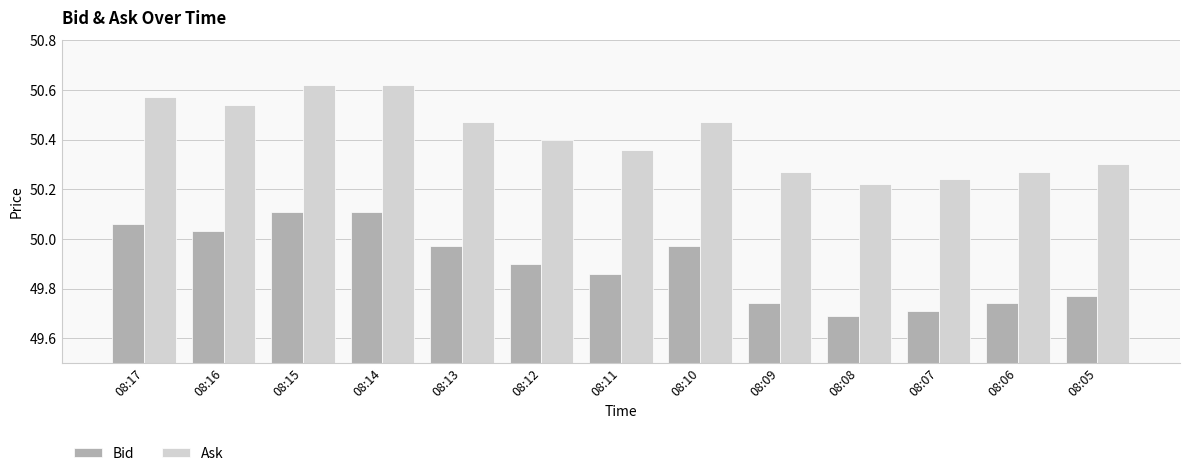

Is it true that Bid equals 49.7 at 08:06?

True